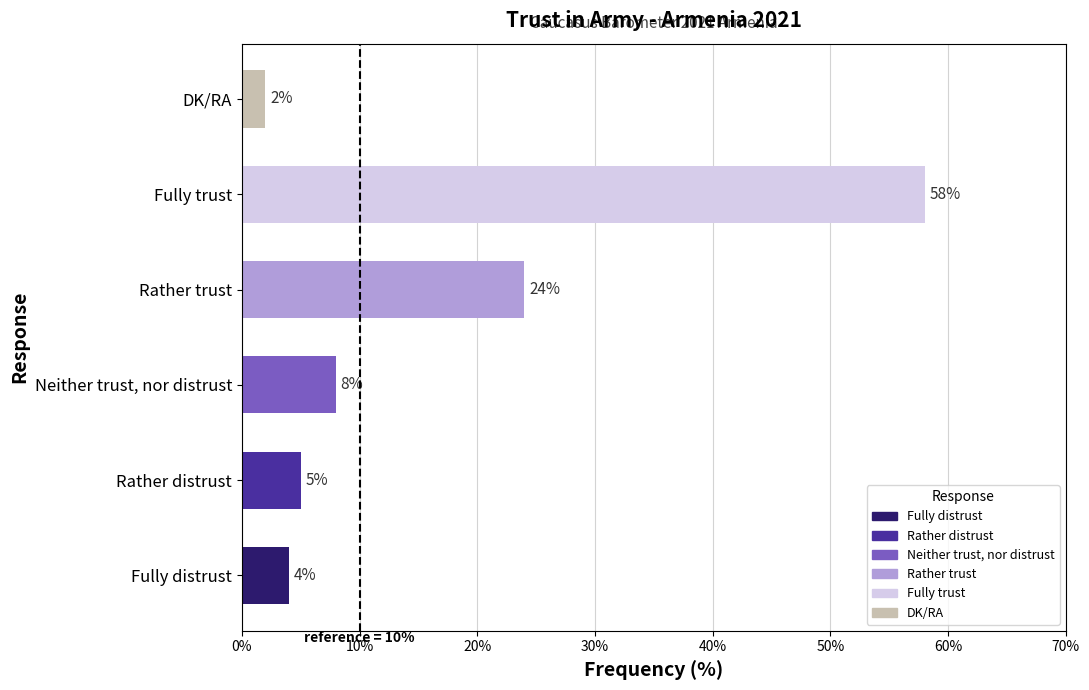

What is the difference between the values at Rather distrust and Rather trust?

19